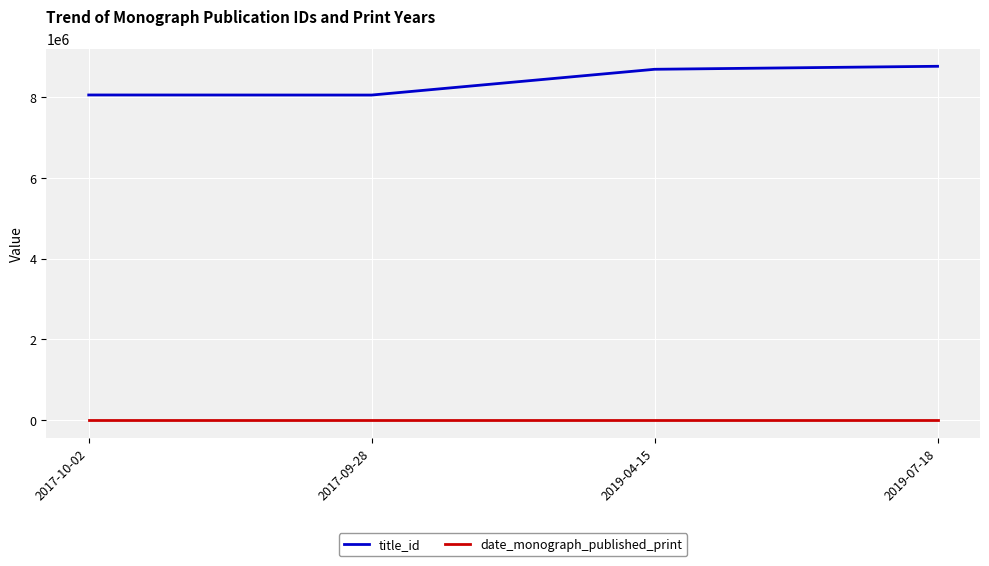

What is the minimum value for date_monograph_published_print?

2017